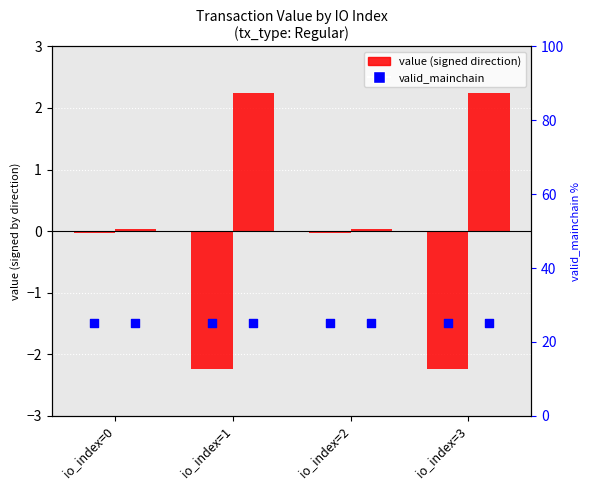

Which series reaches the maximum Y coordinate?

valid_mainchain (neg)